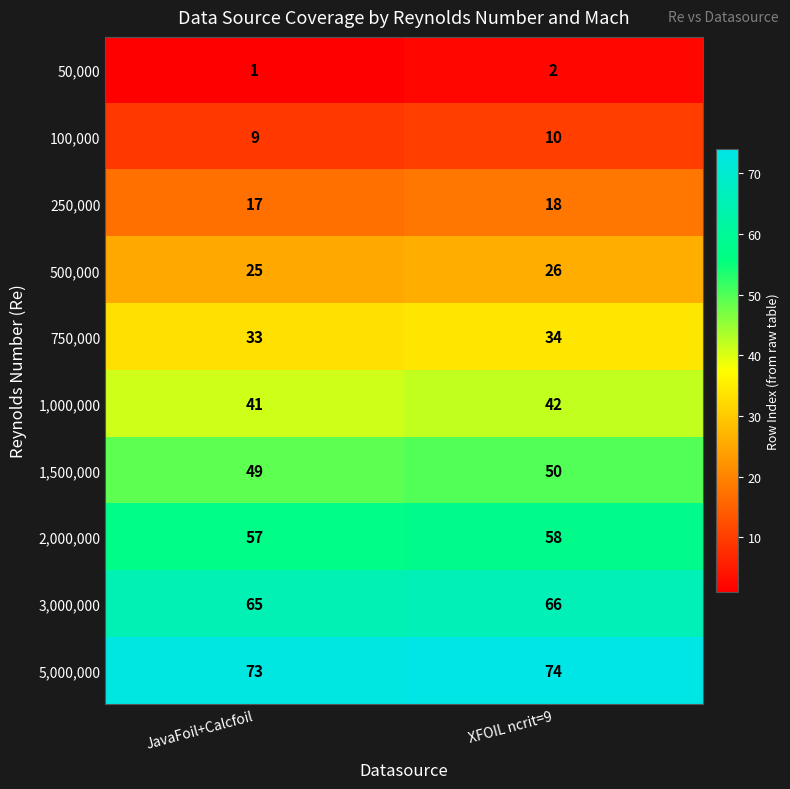

What is the sum of all 3,000,000 values?

131